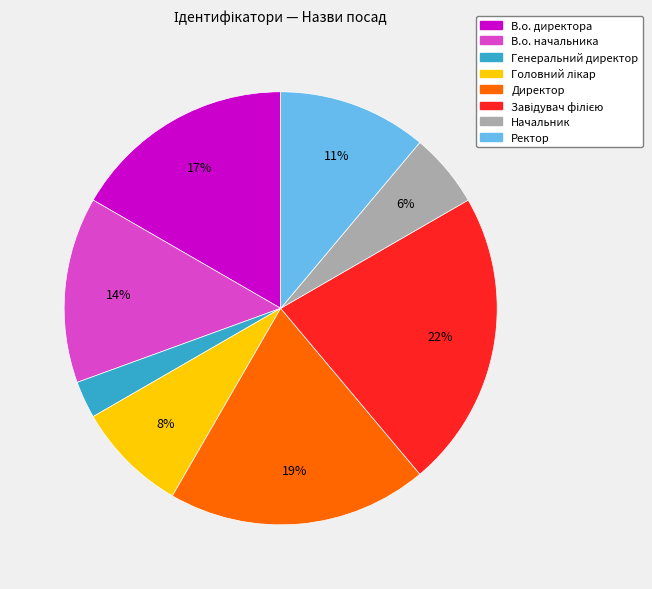

Which has a higher value, Генеральний директор or В.о. директора?

В.о. директора